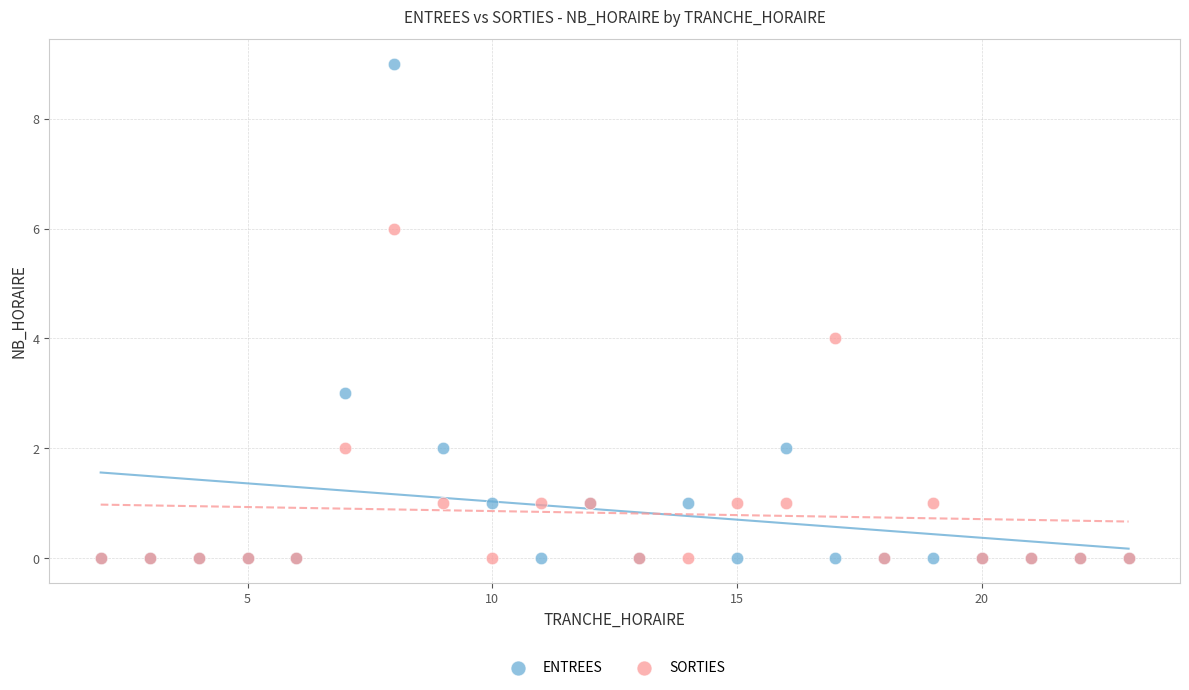

Which series has the widest spread of Y values?

ENTREES